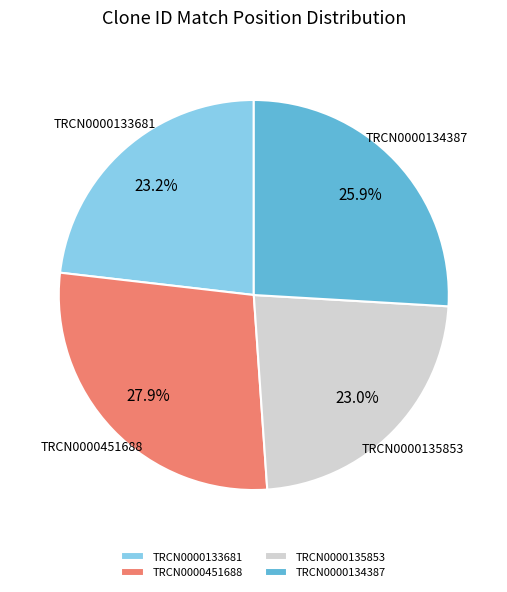

To the nearest percent, what percentage of the pie is TRCN0000135853?

23%